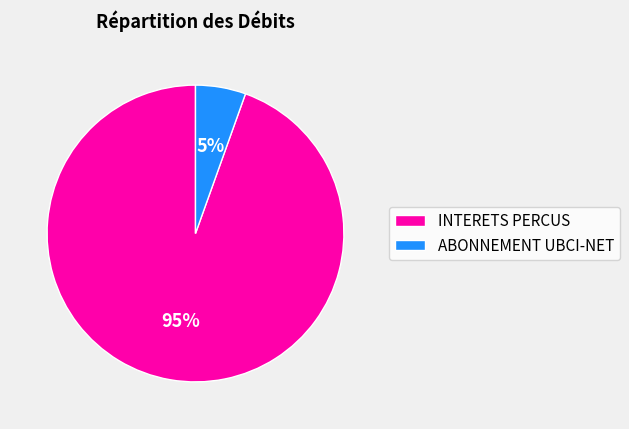

Rank the categories by value from highest to lowest.

INTERETS PERCUS, ABONNEMENT UBCI-NET